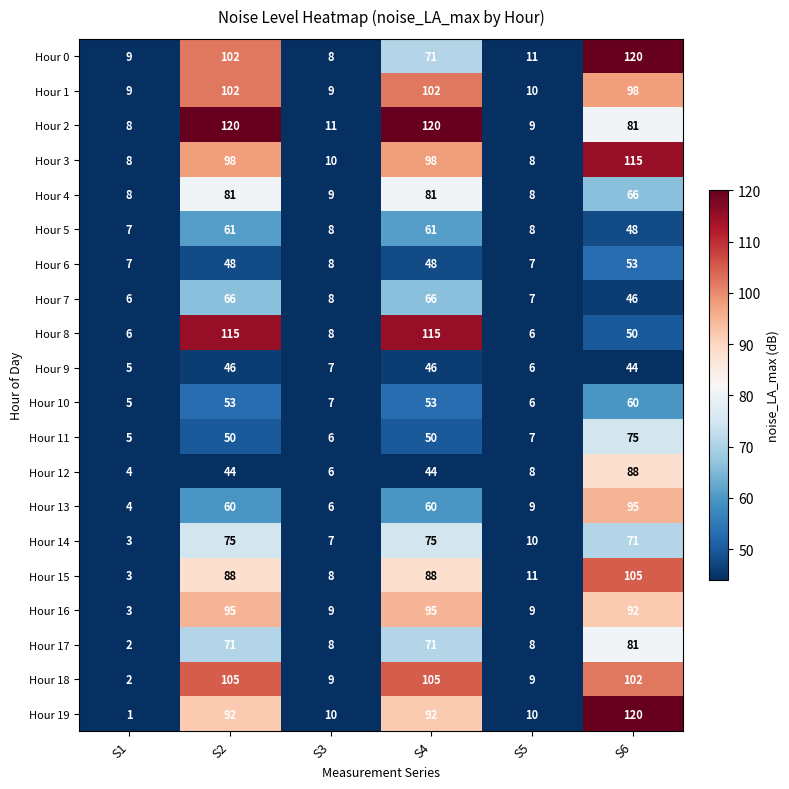

What value does the Hour 18 series have at S5?

9